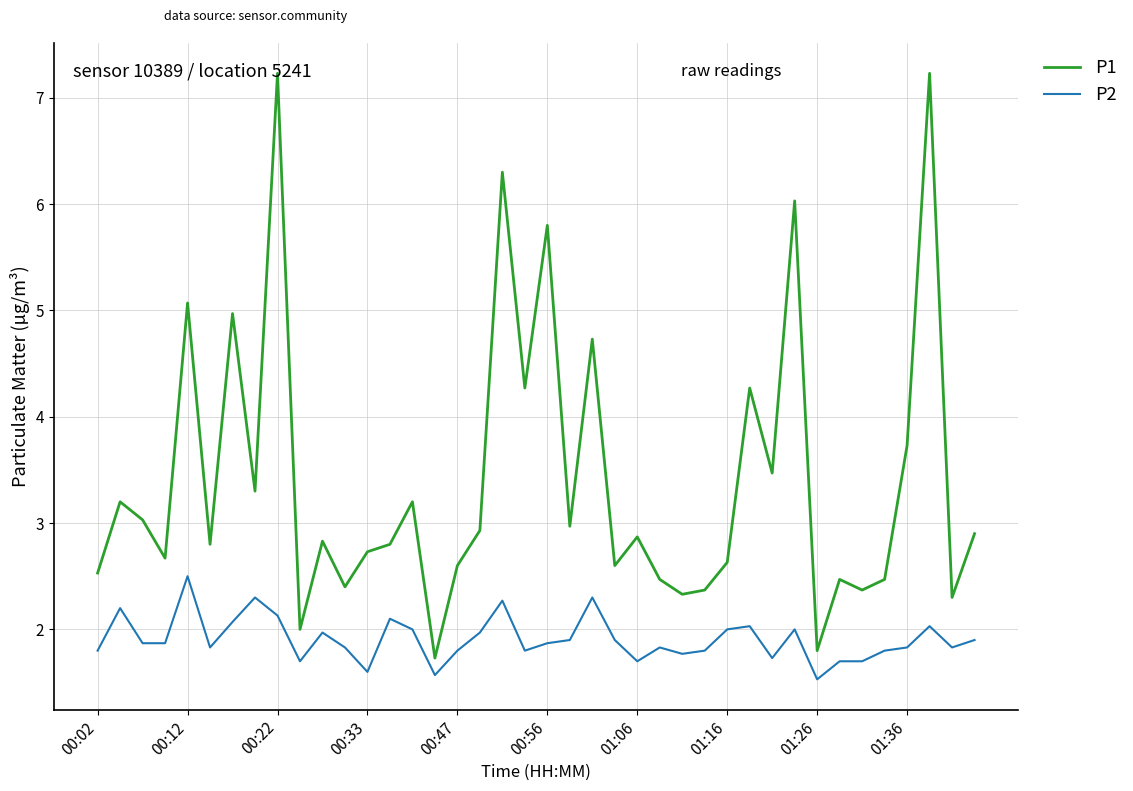

What is the smallest value displayed?

1.5